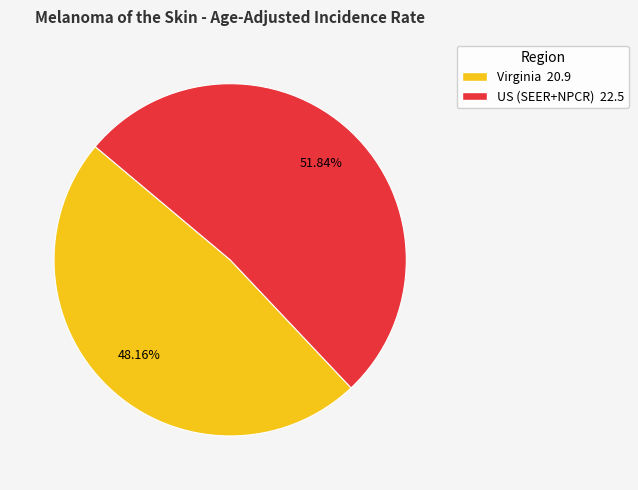

Which category has the smallest portion of the pie?

Virginia